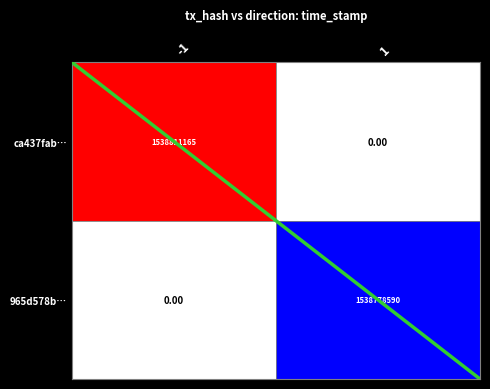

Which series has the widest spread of values?

ca437fab…